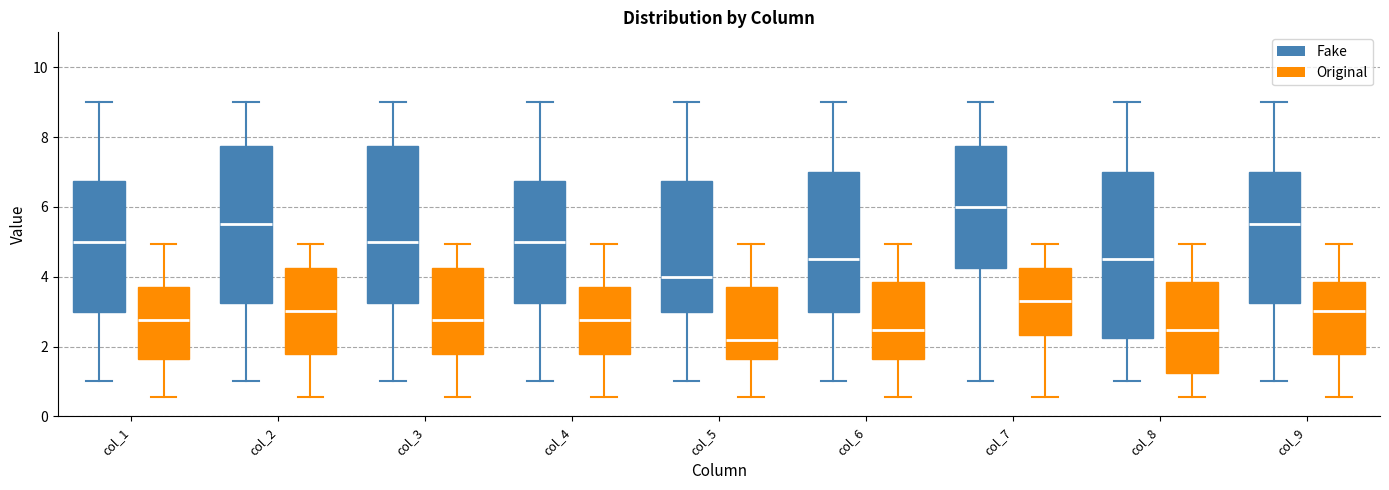

Which box's median line is the lowest?

col_5 (Original)